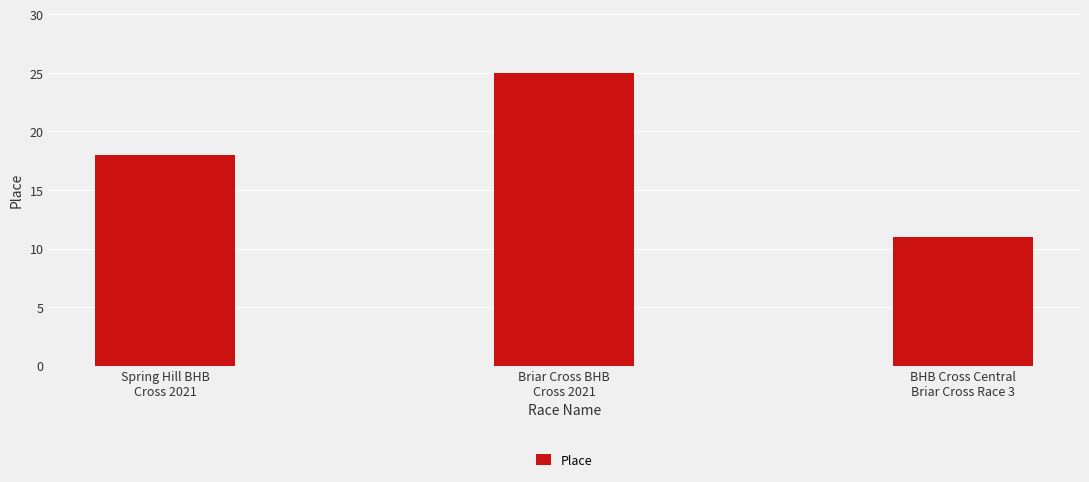

How many data points are less than 18?

1